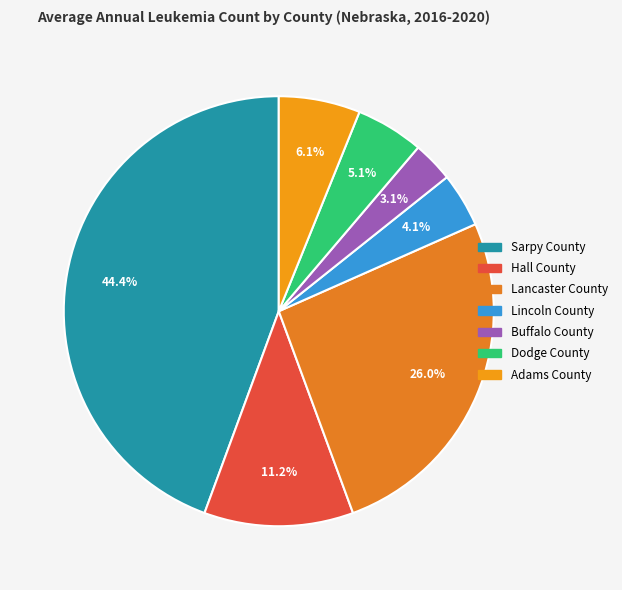

The Sarpy County slice represents 32% of the pie. True or false?

False